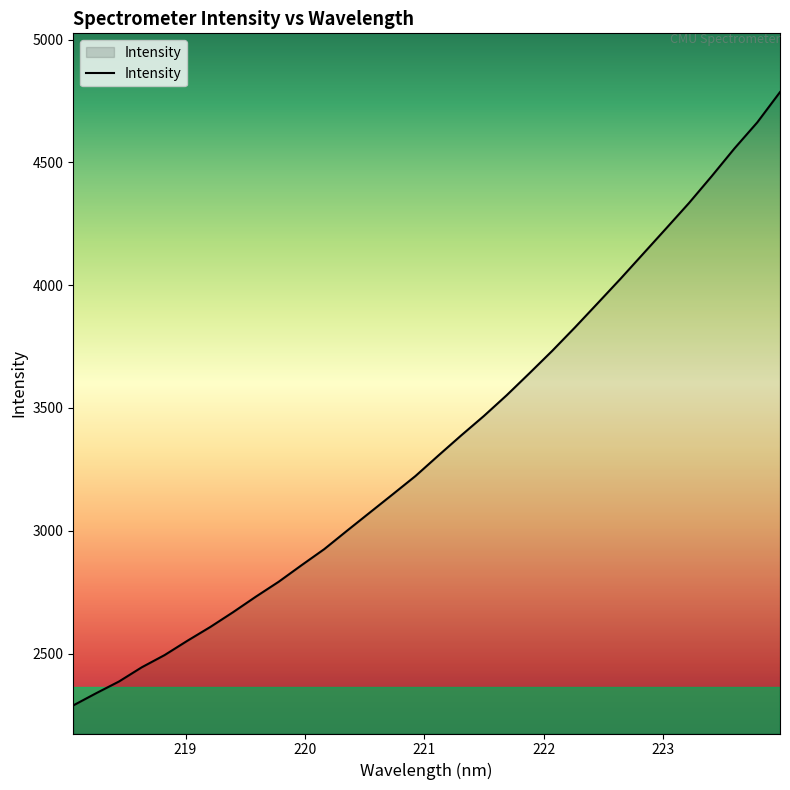

What is the difference between the maximum and minimum values?

2497.4